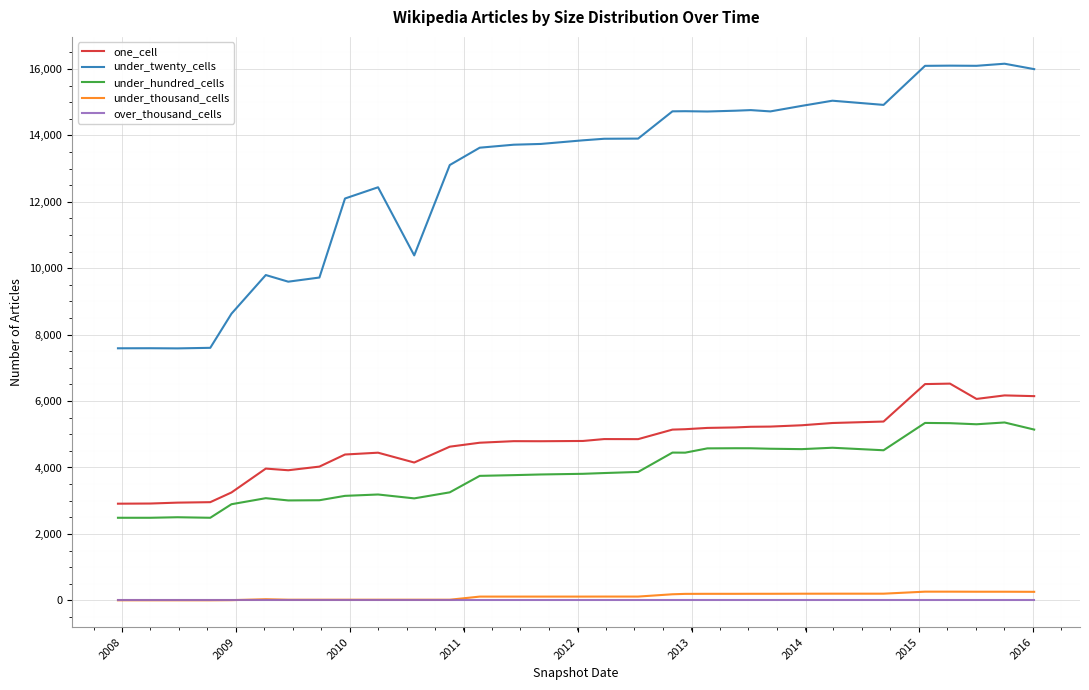

What is the maximum value for under_thousand_cells?

261